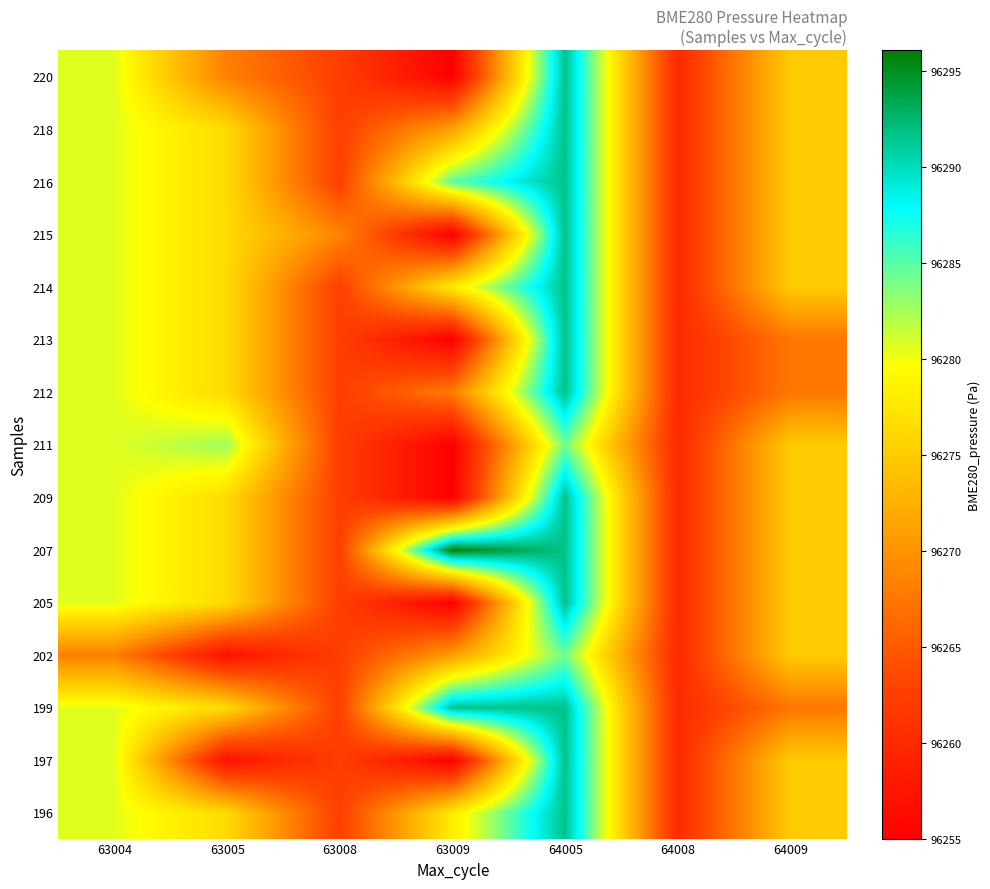

Which has a higher value, 64008 or 64005?

64005